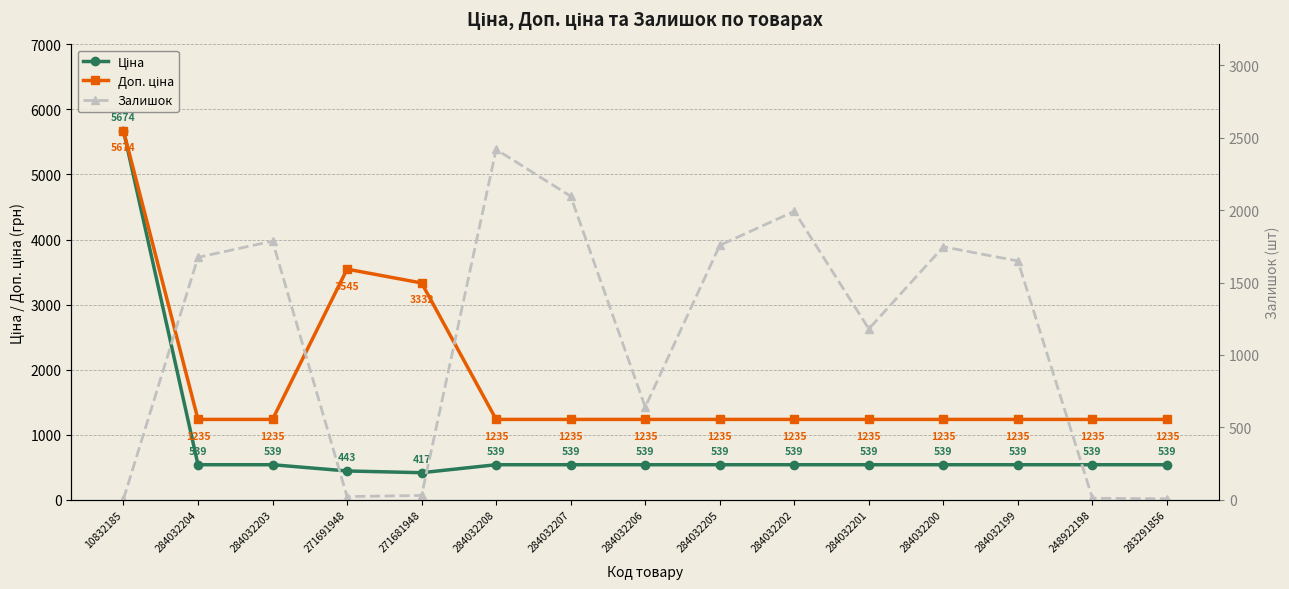

What is the sum of all Залишок values?

17014.0